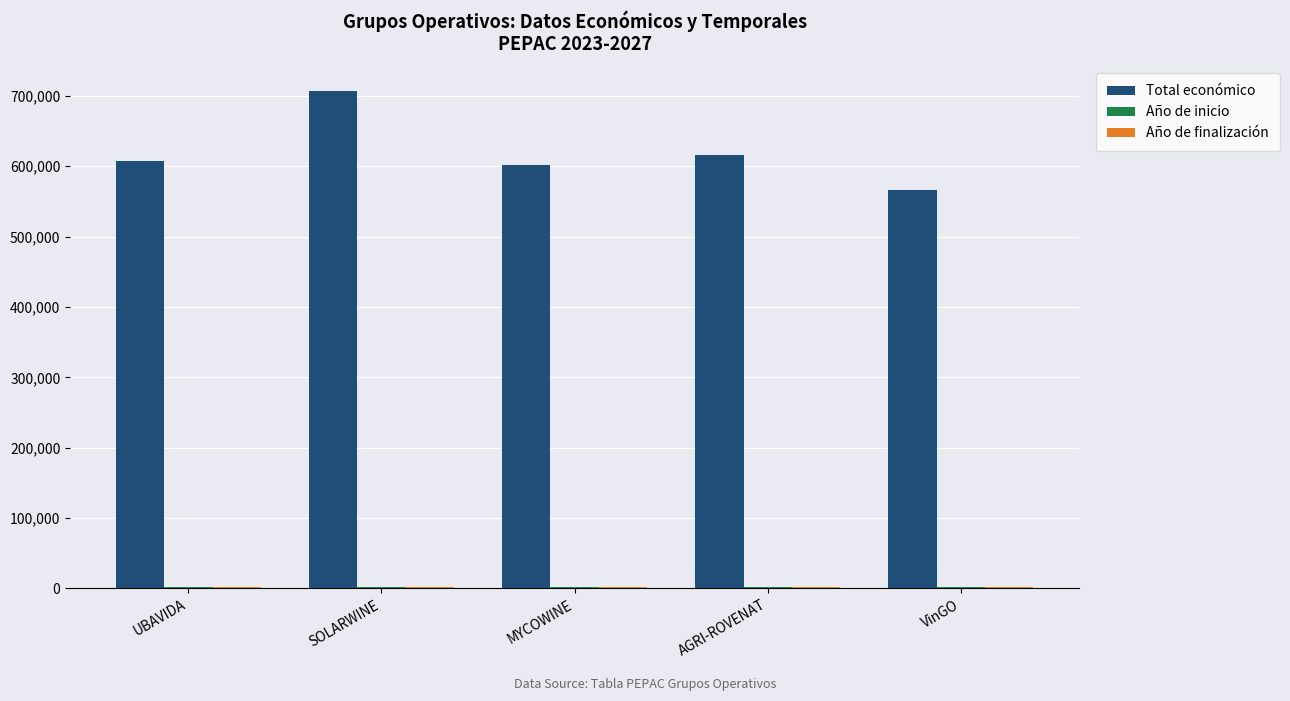

Is it true that Total económico equals 399244.4 at UBAVIDA?

False